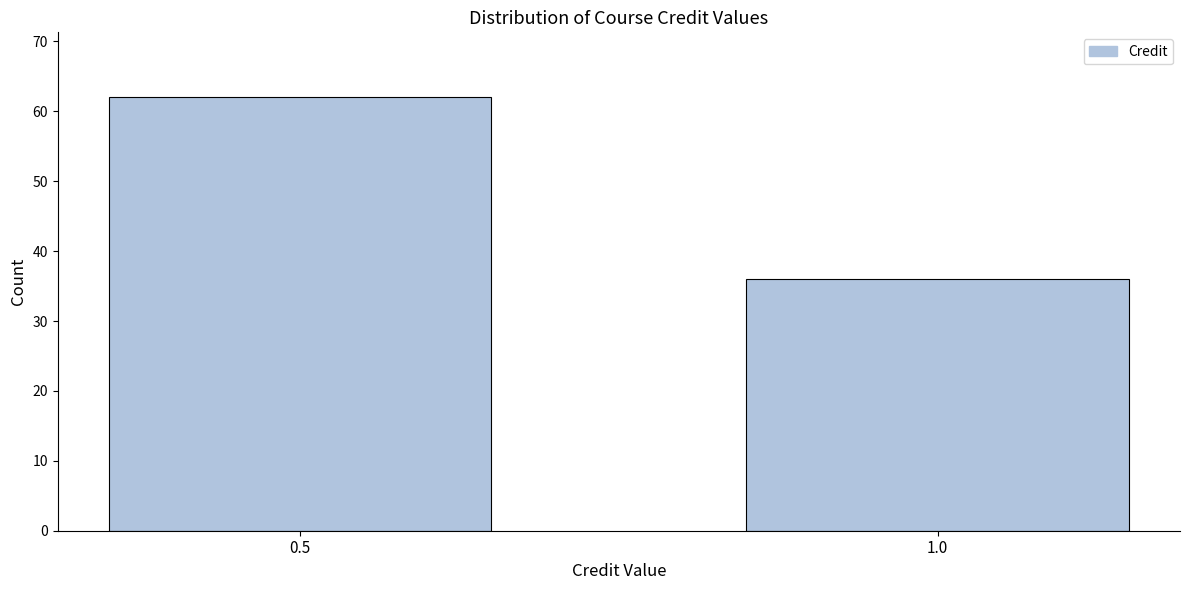

Reading left to right, extract all data points from this chart.

0.5=62	1.0=36